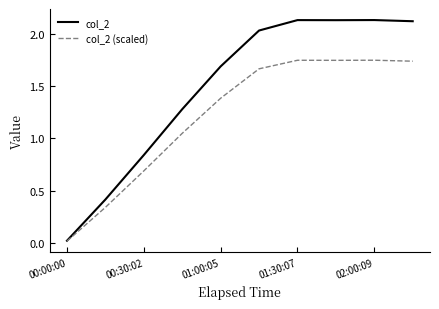

Which series has the widest spread of values?

col_2